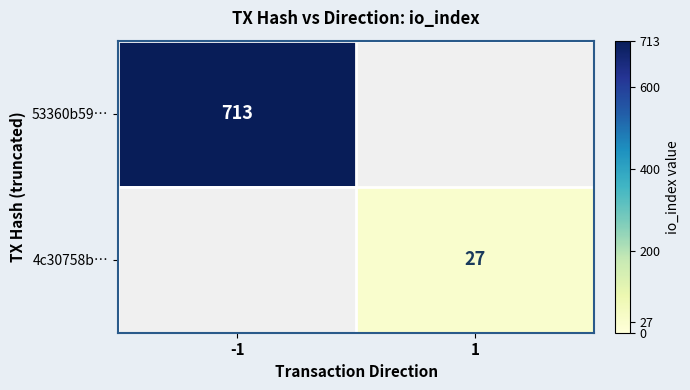

The value of 53360b59… at -1 is 1263. True or false?

False